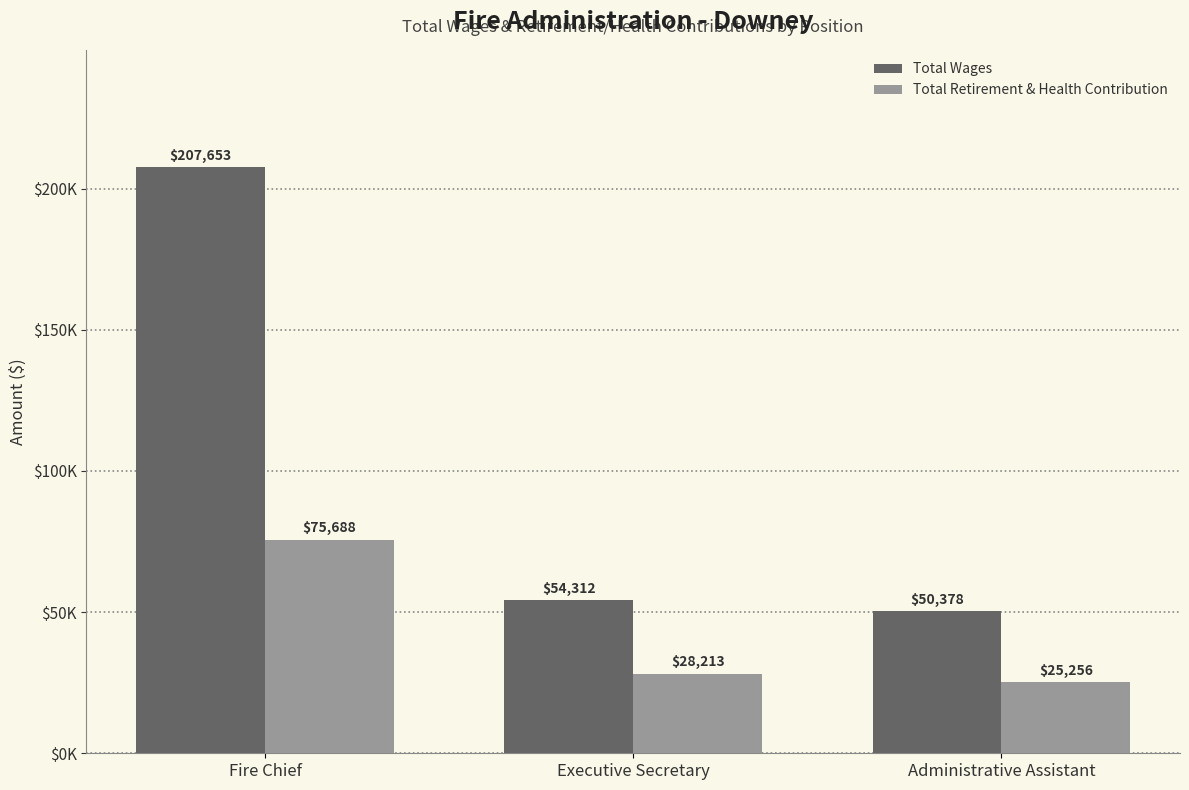

Reading left to right, transcribe all the data shown in this chart.

Total Wages: 207653	54312	50378
Total Retirement & Health Contribution: 75688	28213	25256